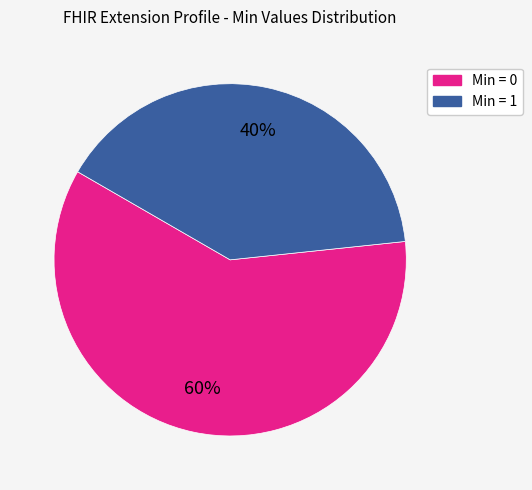

To the nearest percent, what is the average slice percentage?

50%